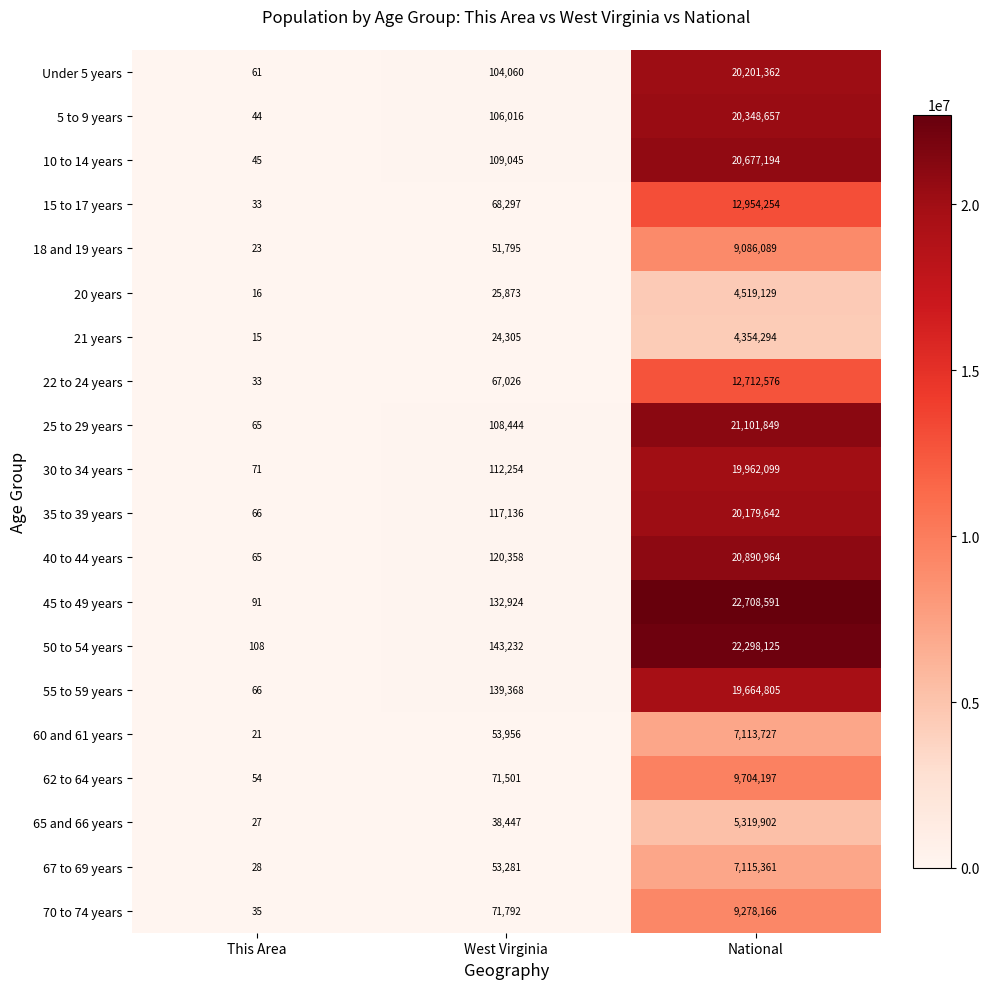

Which series has the largest range (max minus min)?

45 to 49 years